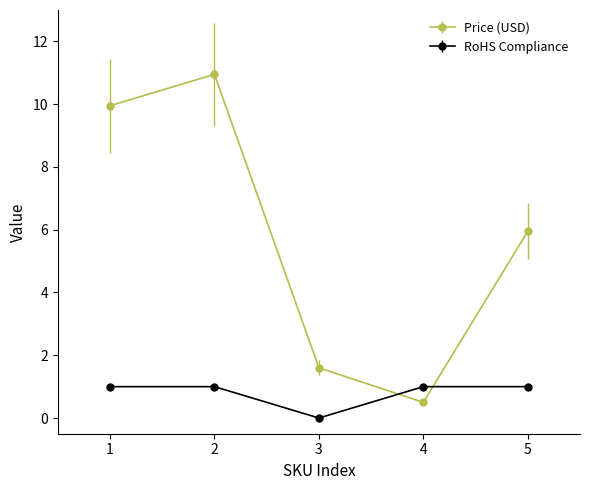

At how many categories does at least one series exceed 4?

3